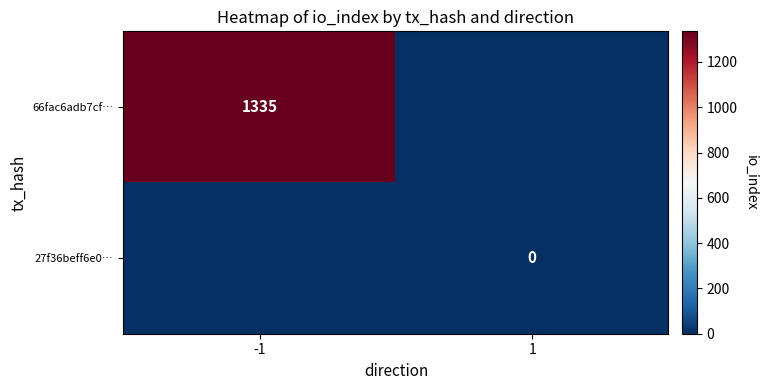

Is it true that 66fac6adb7cf… equals 1335 at -1?

True